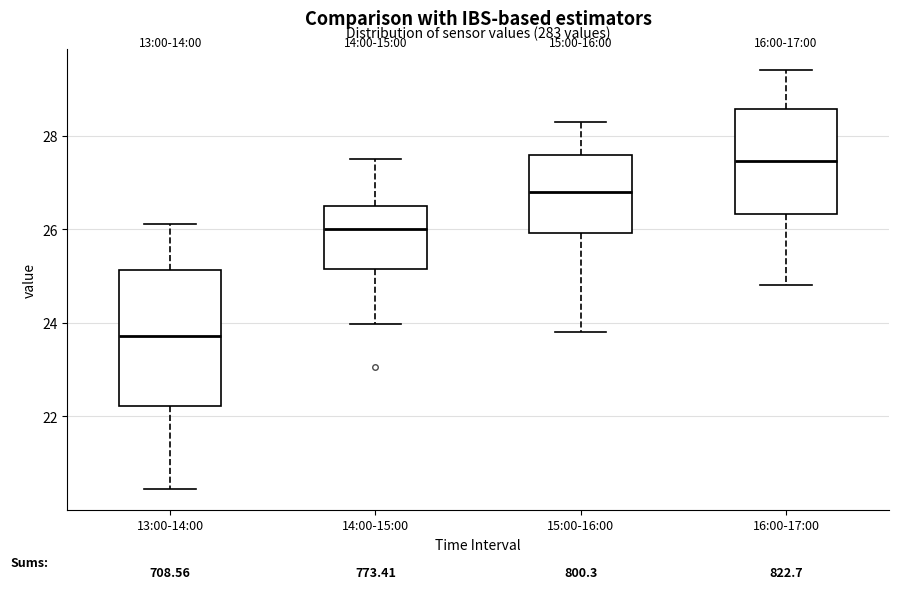

Reading left to right, read every box against the y-axis: the position of its median line, the range the box covers, and the ends of its whiskers. The values are not printed on the chart, so give them approximately, as read against the axis.

13:00-14:00: median 23.8, box 22.2 to 25.2, whiskers 20.4 to 26.2
14:00-15:00: median 26.0, box 25.2 to 26.4, whiskers 24.0 to 27.6
15:00-16:00: median 26.8, box 26.0 to 27.6, whiskers 23.8 to 28.4
16:00-17:00: median 27.4, box 26.4 to 28.6, whiskers 24.8 to 29.4